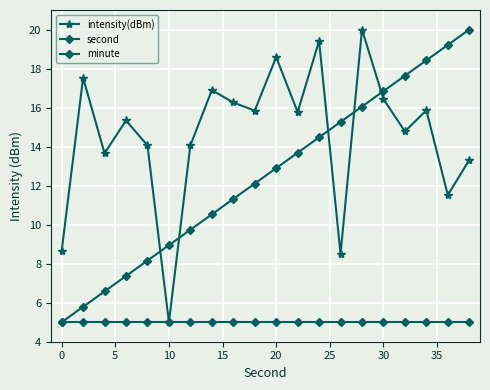

How many distinct data groups are displayed?

3